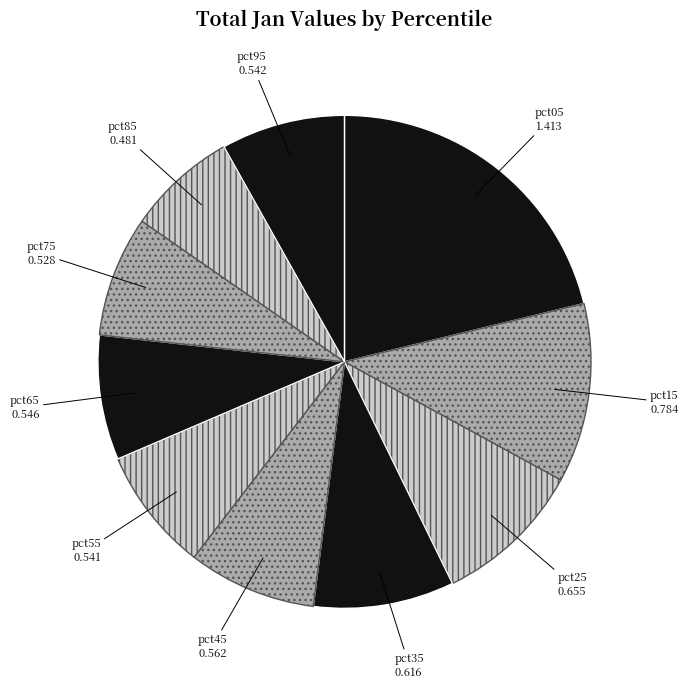

How many segments does this pie chart have?

10